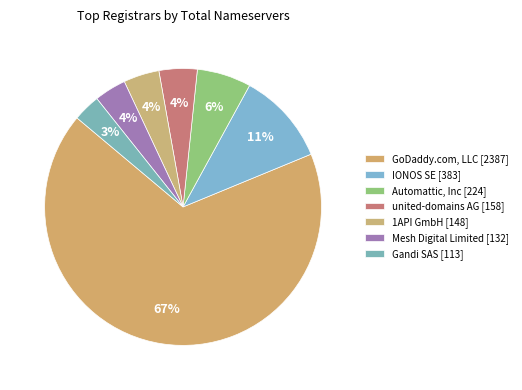

True or false: Mesh Digital Limited [132] accounts for 1% of the total.

False